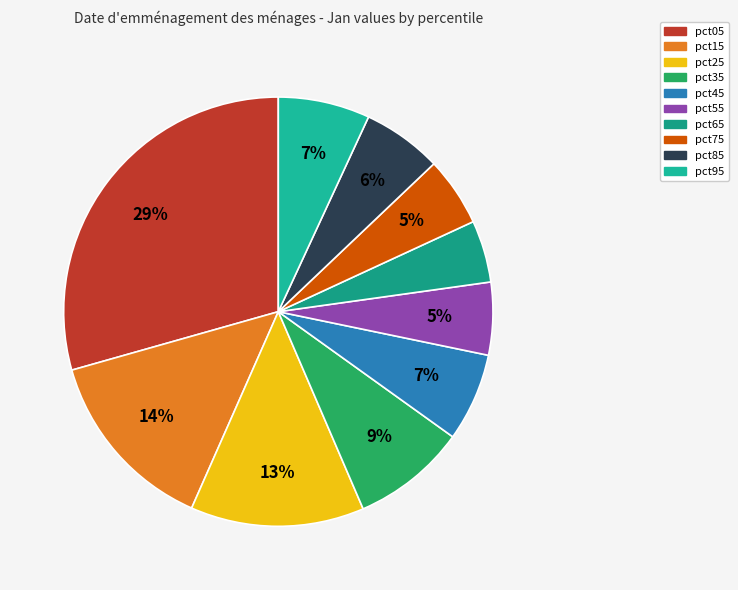

Is the sum of pct95 and pct05 greater than half?

No